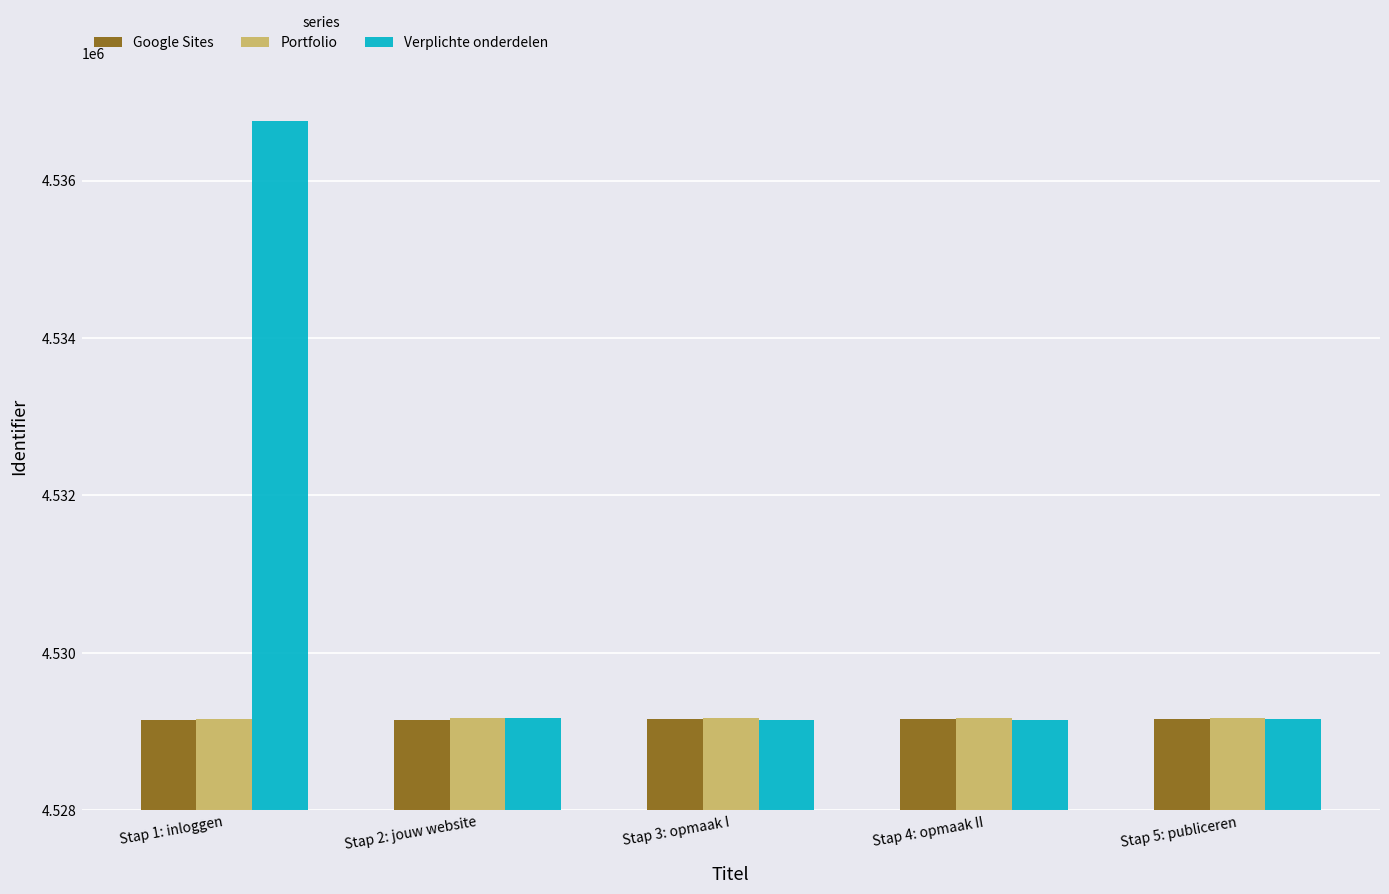

What is the value of the Google Sites bar at the 1st from the left?

4529149